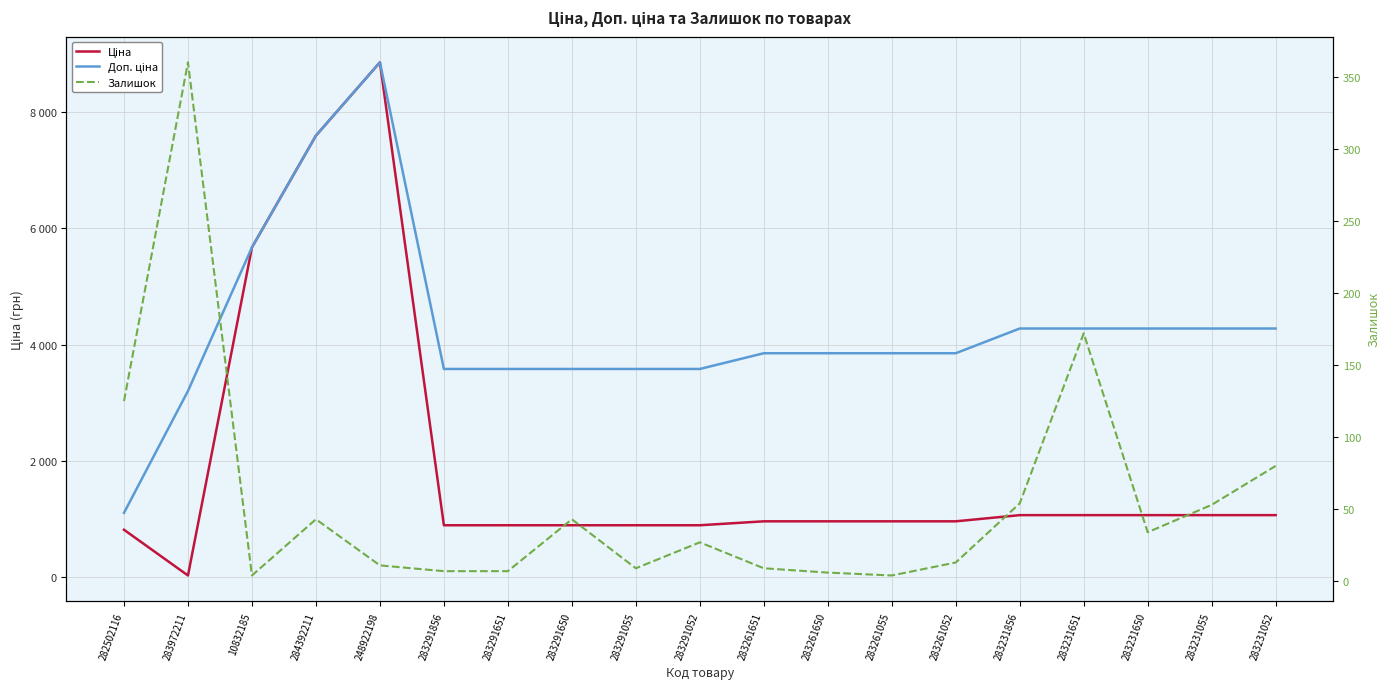

Where is the first local maximum for Залишок?

283972211